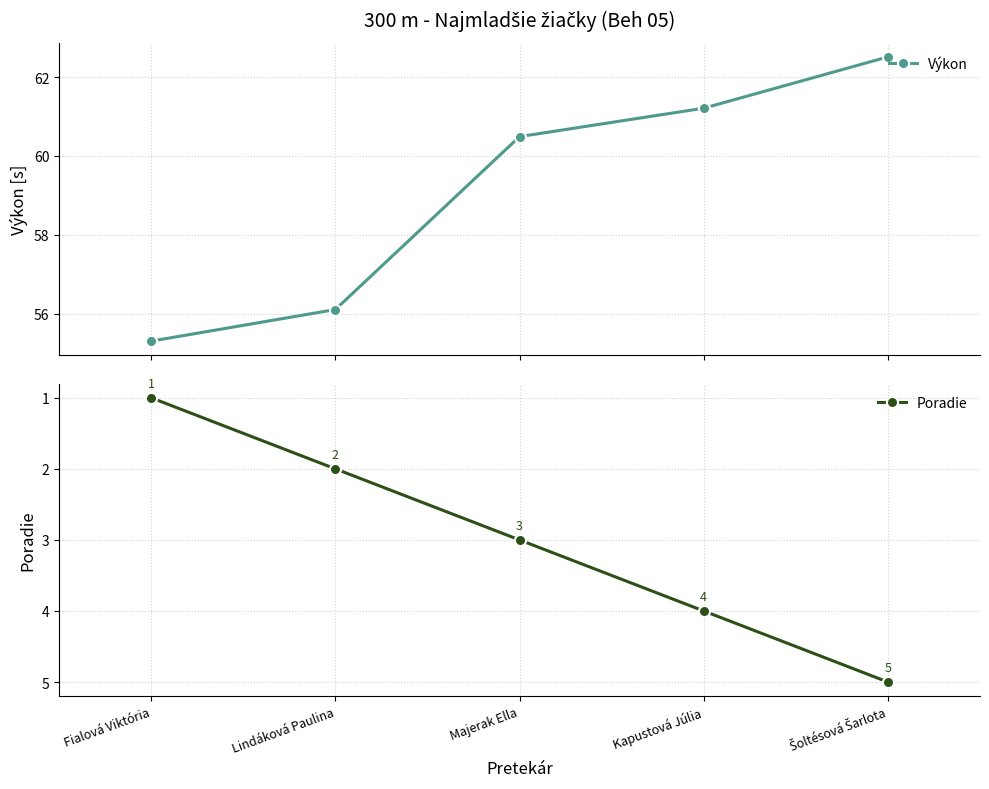

True or false: Poradie and Výkon cross at least once.

False